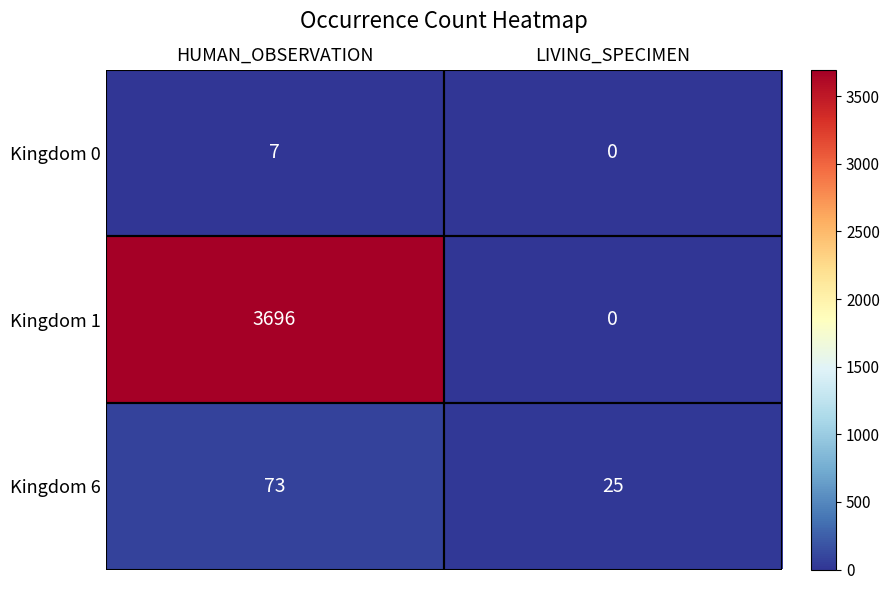

What is the approximate value of Kingdom 6 at LIVING_SPECIMEN, to the nearest 5?

25